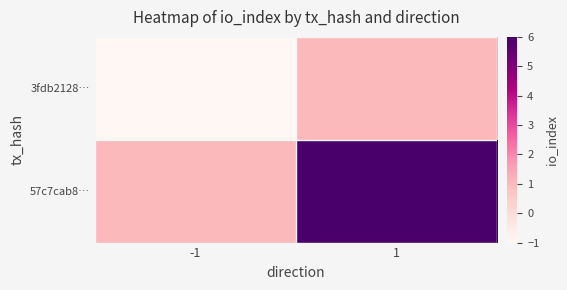

What is the minimum value shown in the chart?

-1